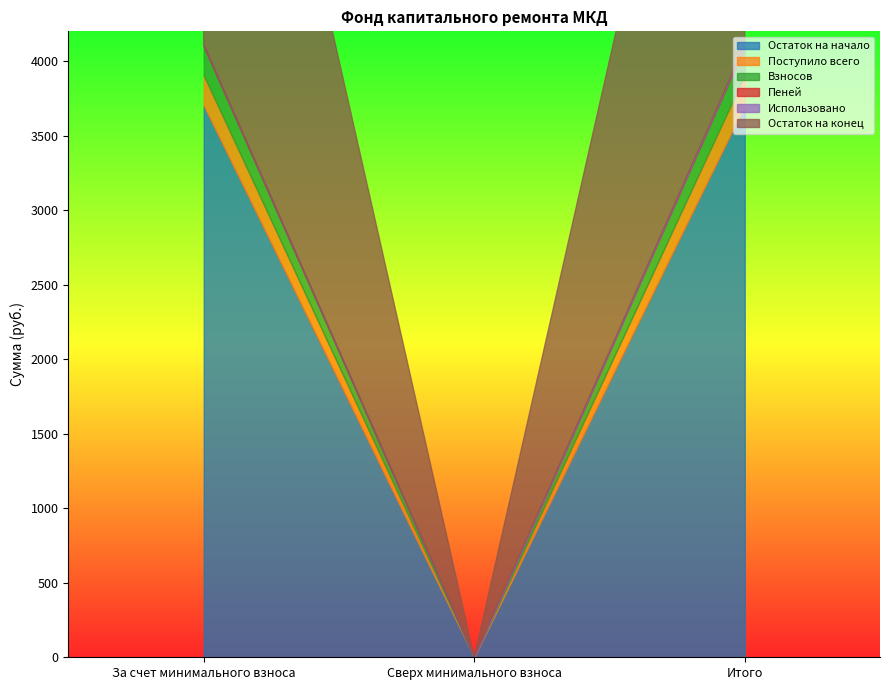

Where is Пеней nearest to the value 4?

Сверх минимального взноса